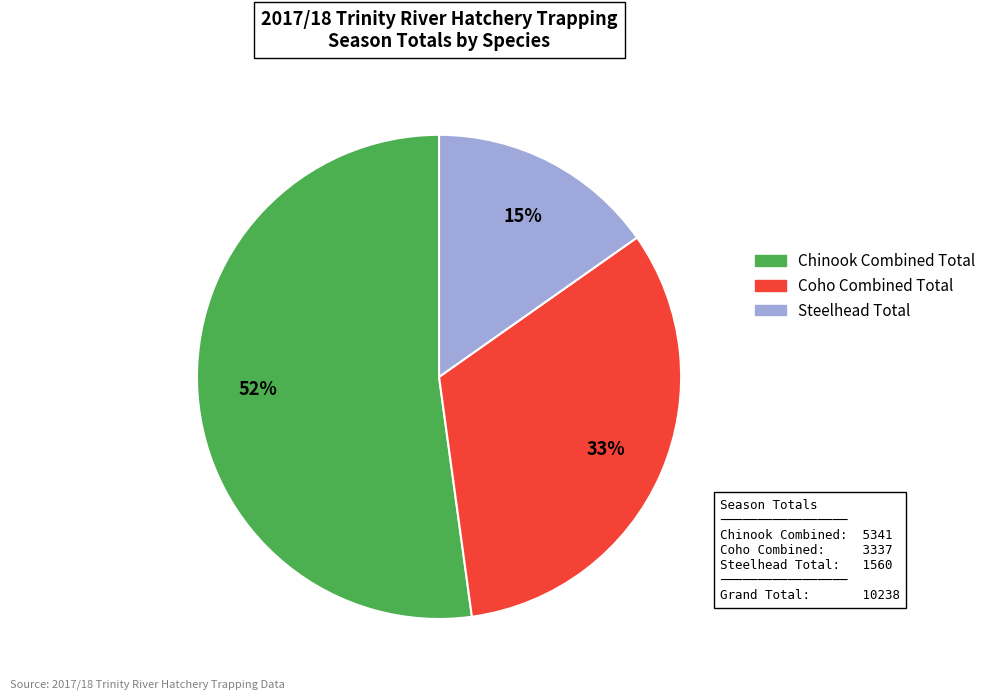

Which category has the smallest portion of the pie?

Steelhead Total